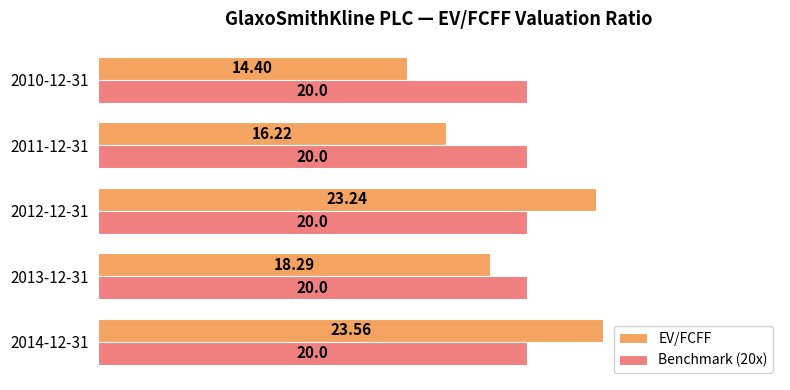

Which series has the largest range (max minus min)?

EV/FCFF